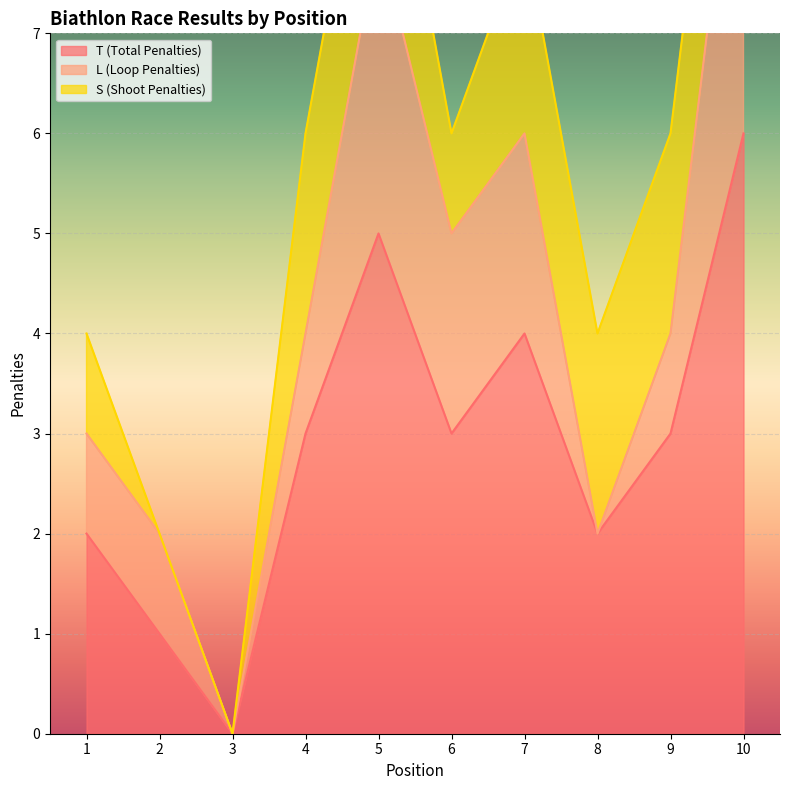

The T (Total Penalties) series shows 5 at 5. True or false?

True